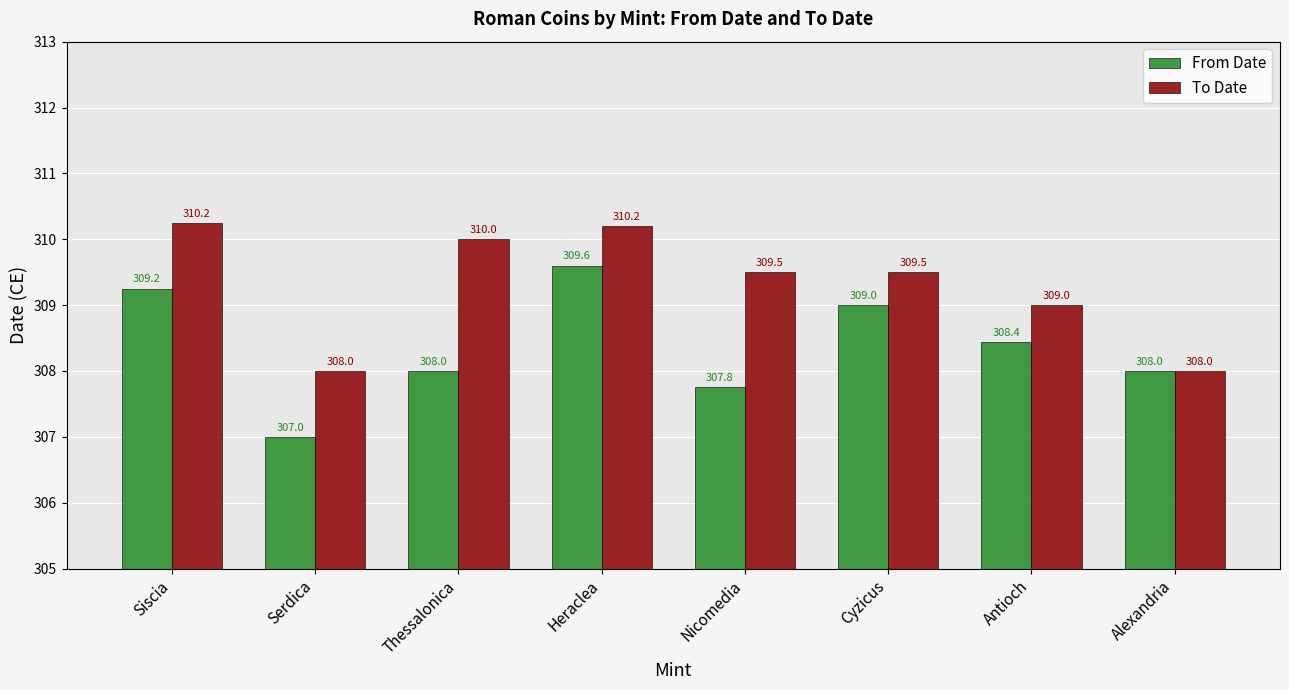

What is the label of the 8th bar from the right?

Siscia